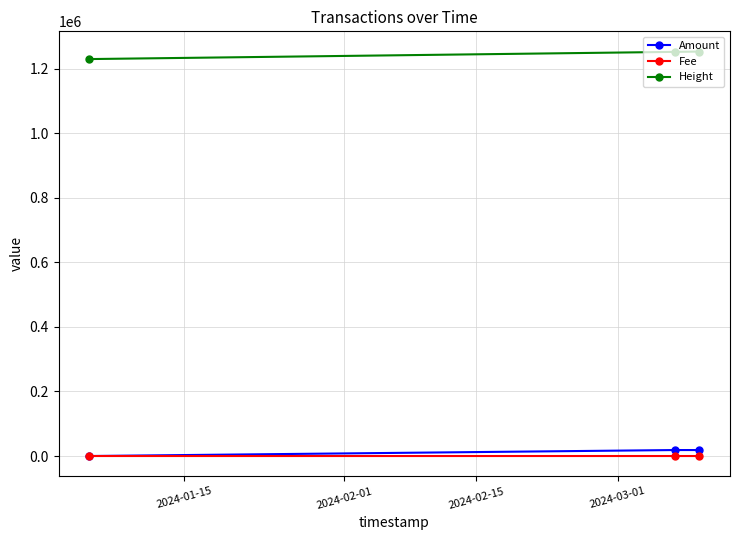

What is the maximum value for Height?

1253280.0